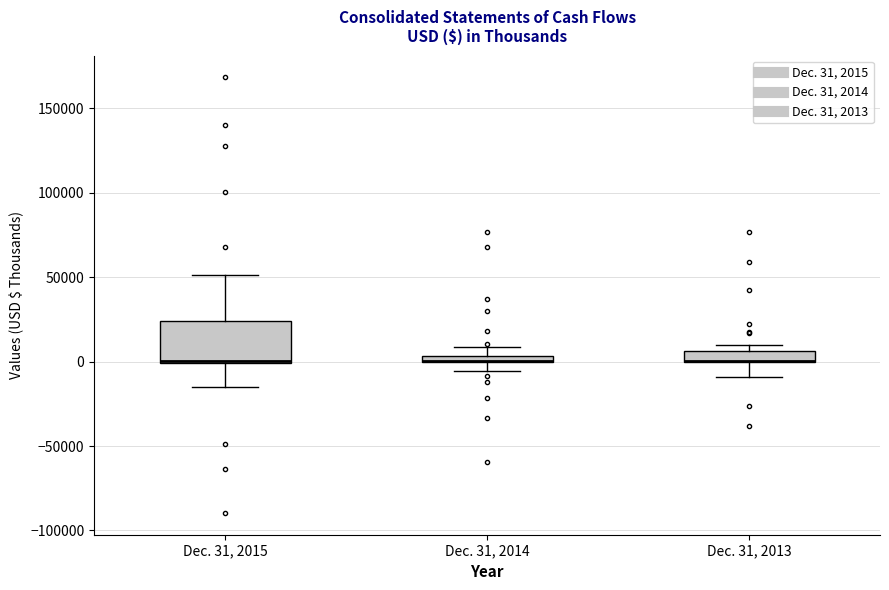

Which box is the tallest, from its lower edge to its upper edge?

Dec. 31, 2015